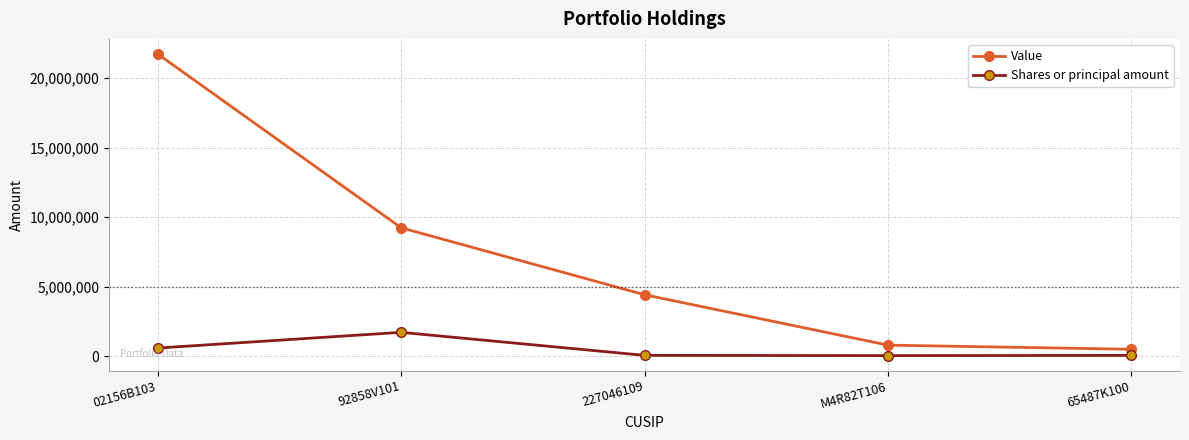

What is the smallest value displayed?

32157